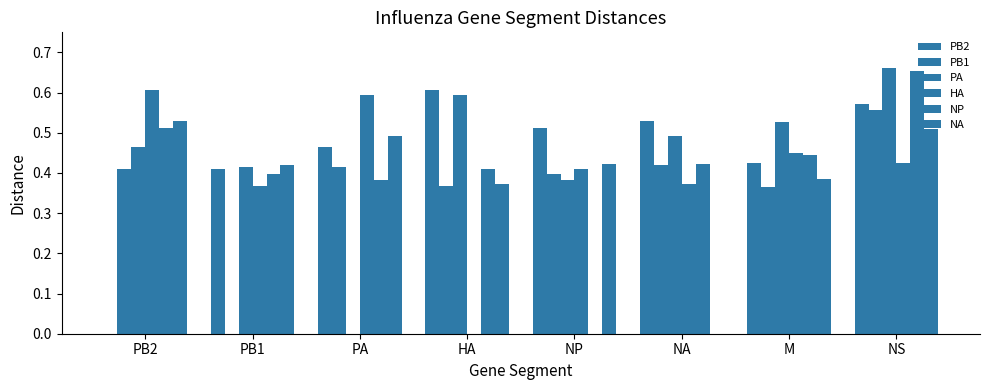

Which label corresponds to the largest value in the chart?

NS